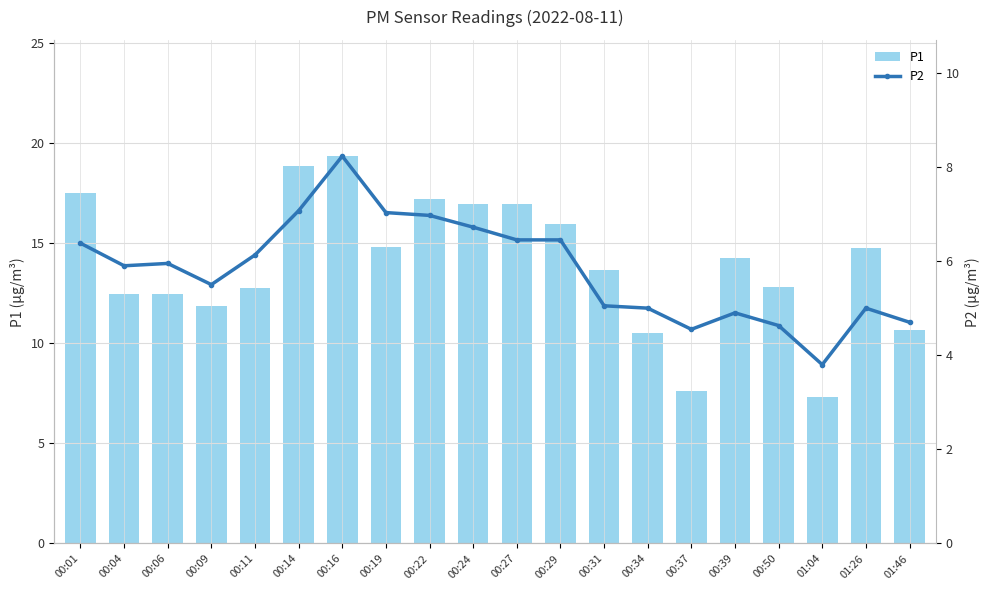

What is the difference between the highest and lowest values at 00:39?

9.4